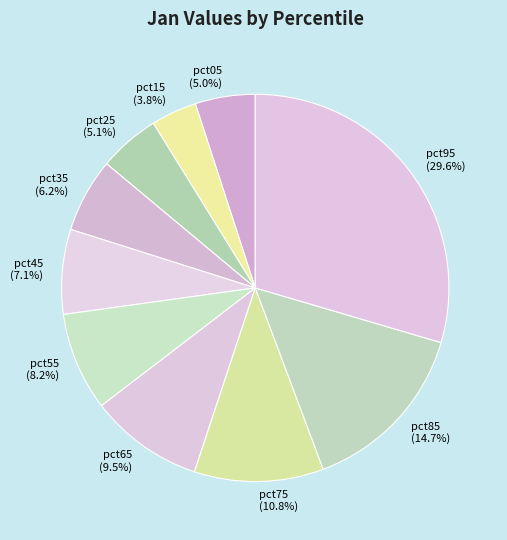

To the nearest percent, what is the difference between the pct05 and pct55 slice percentages?

3%